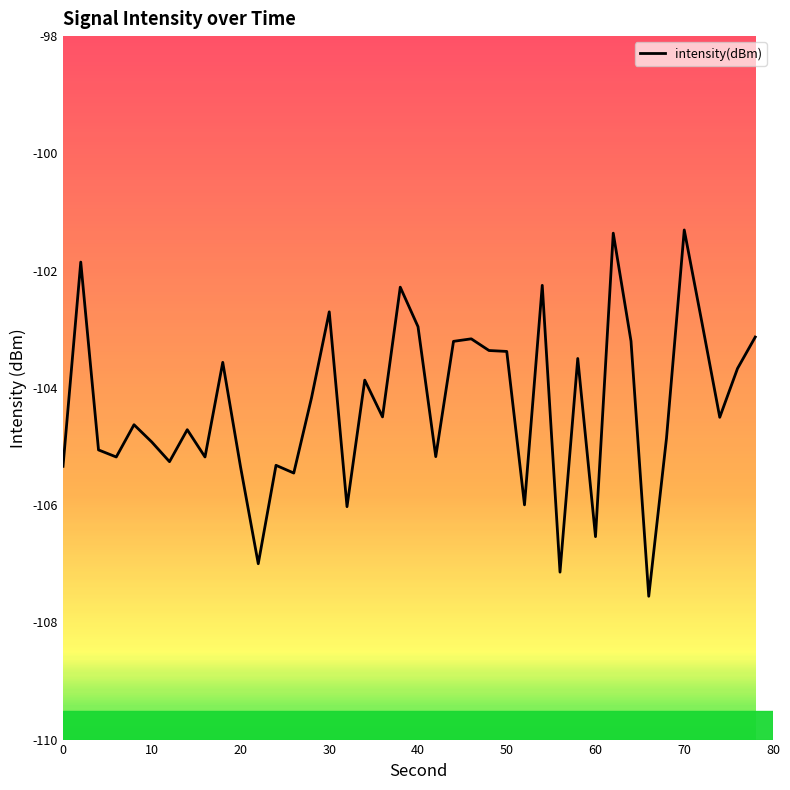

What is the maximum value shown in the chart?

-101.3